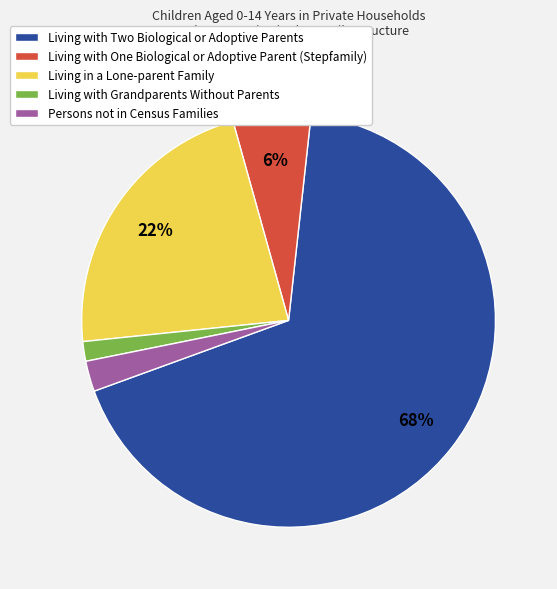

Which has a higher value, Persons not in Census Families or Living with Two Biological or Adoptive Parents?

Living with Two Biological or Adoptive Parents